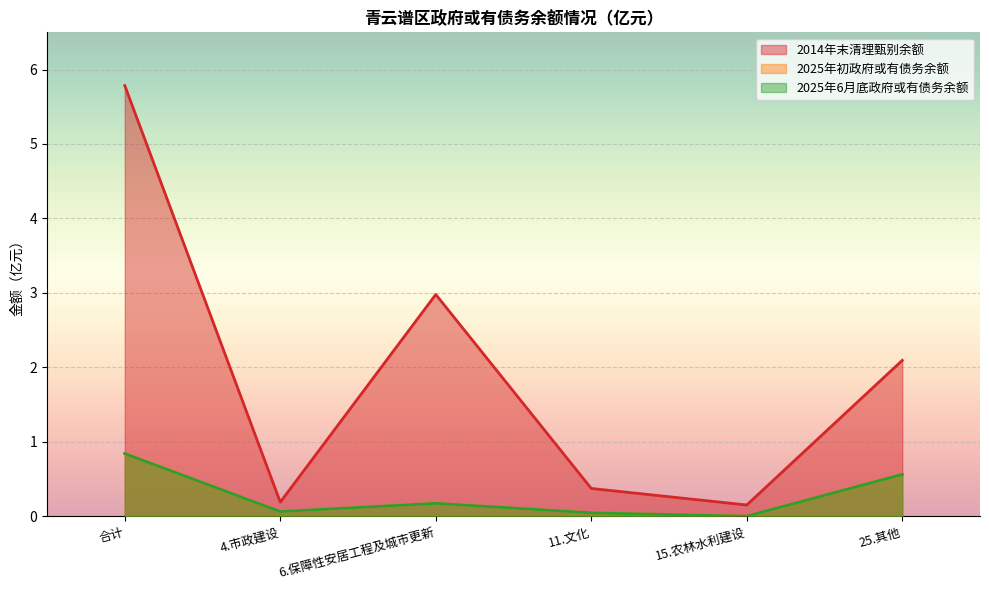

What position from the left is 合计?

1